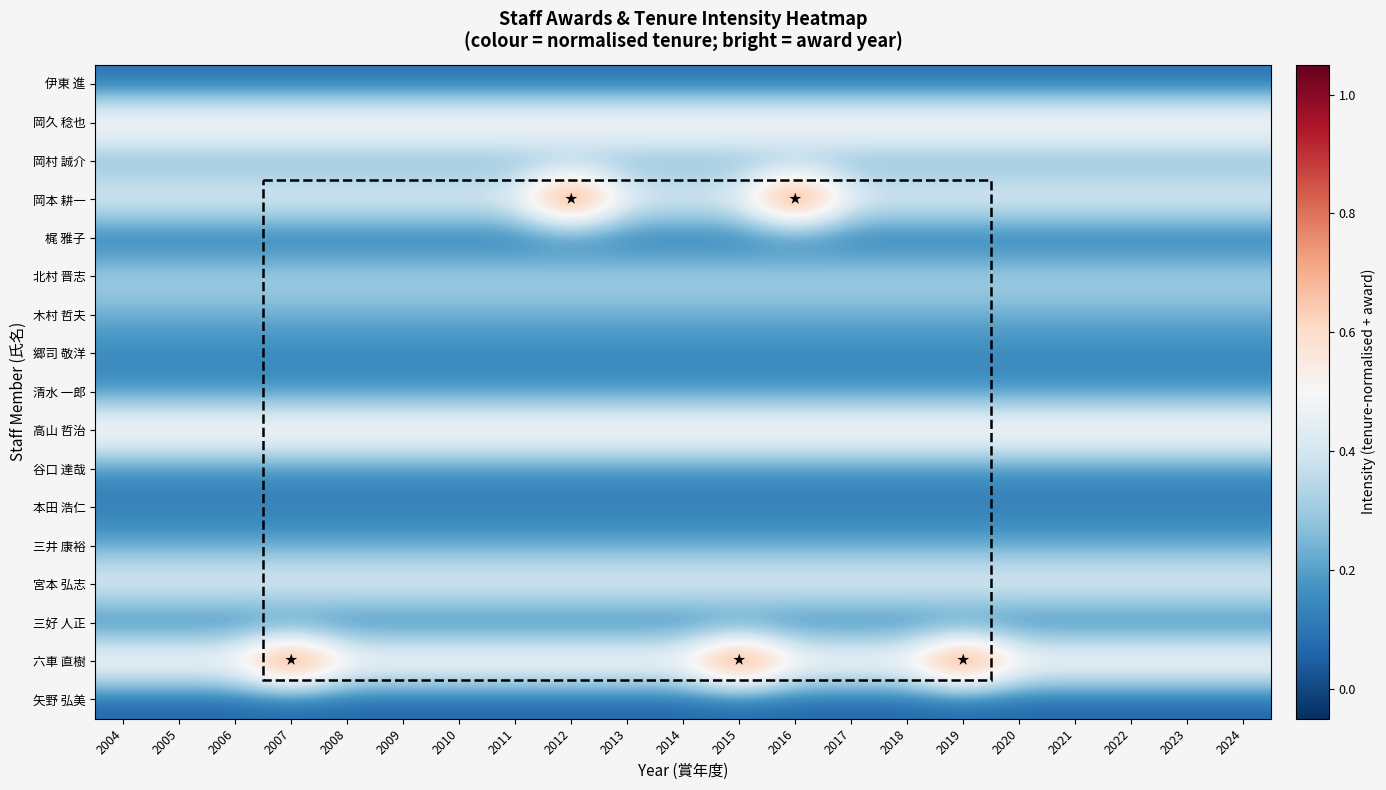

At which category is the sum across all series the highest?

2012